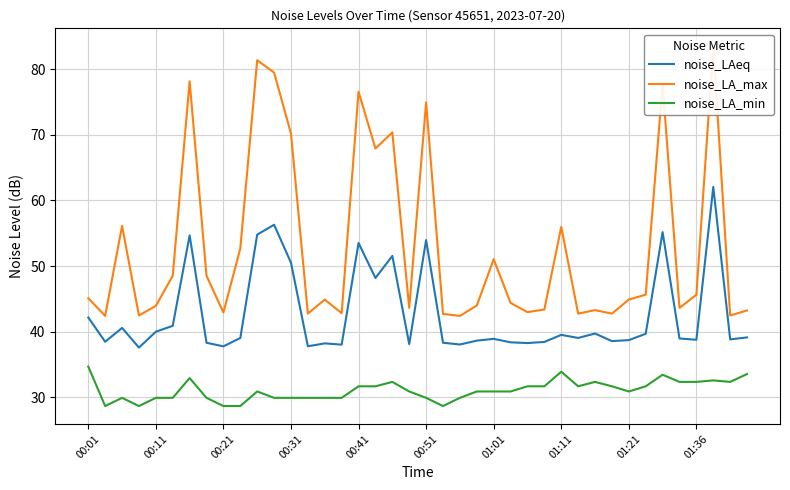

What is the highest value of the noise_LAeq series?

62.1